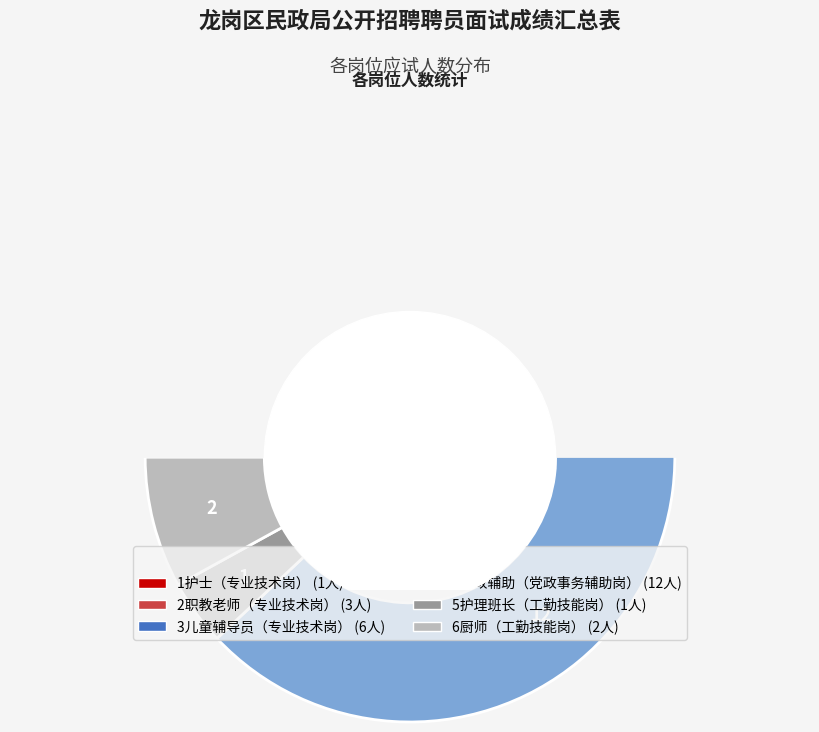

How many segments does this pie chart have?

6